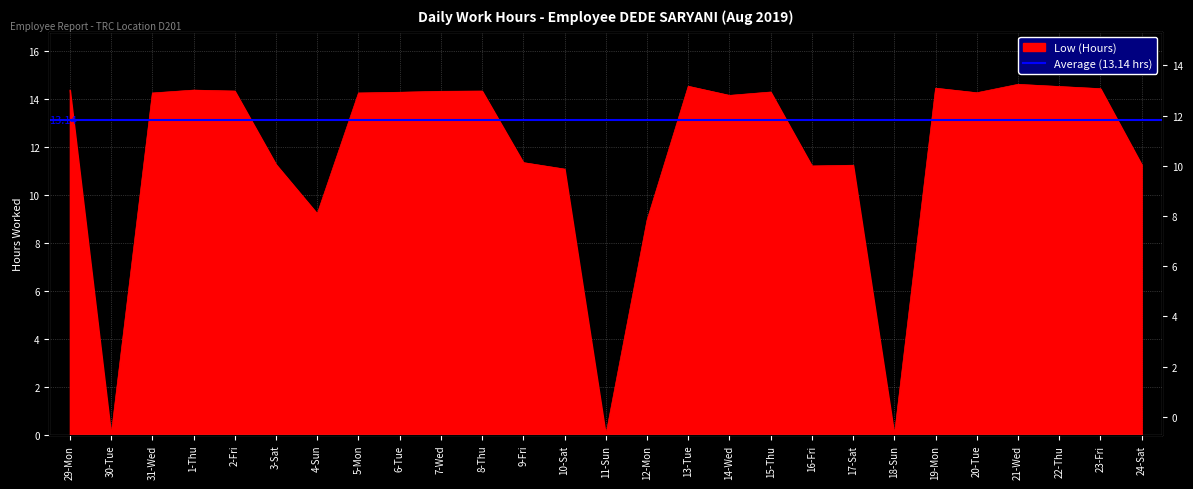

The value at 29-Mon is 19.0. True or false?

False